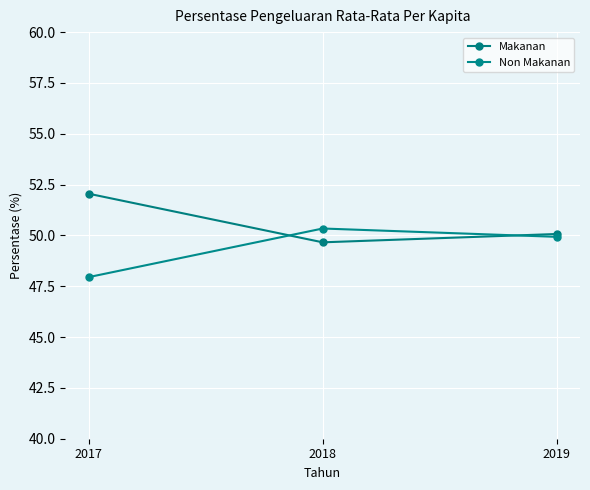

What are all the series names shown in the legend?

Makanan, Non Makanan